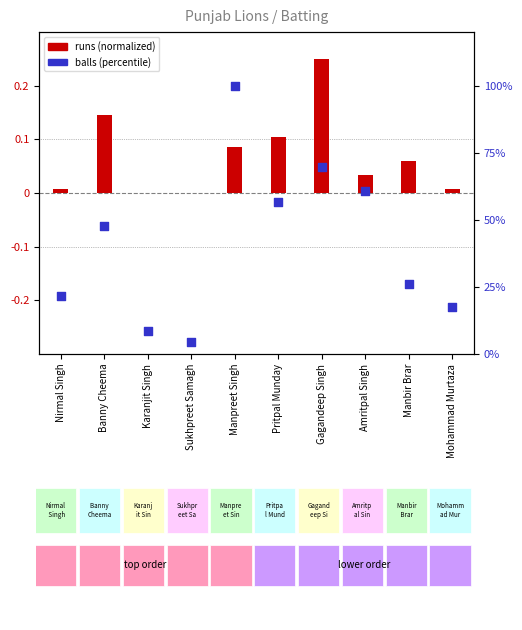

Is the value of runs (normalized) at Banny Cheema greater than the value of balls (percentile) at Pritpal Munday?

No